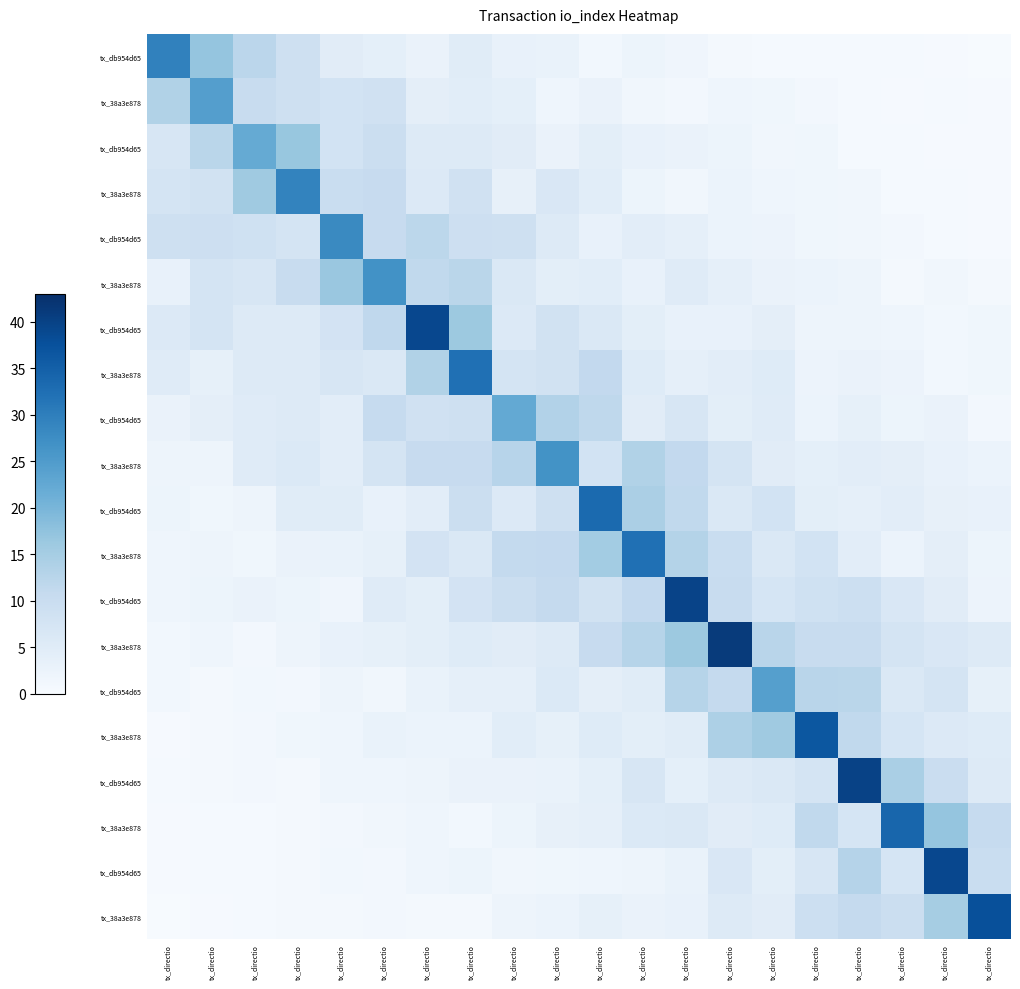

Which label corresponds to the smallest value in the chart?

tx_directio